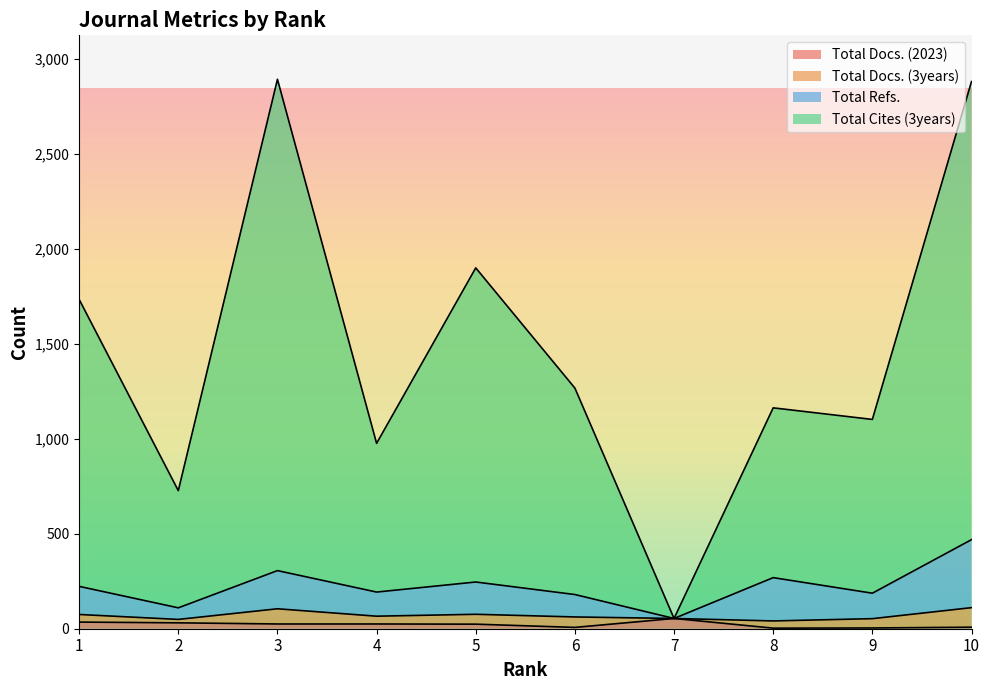

Which series changed the most between 2 and 7?

Total Cites (3years)